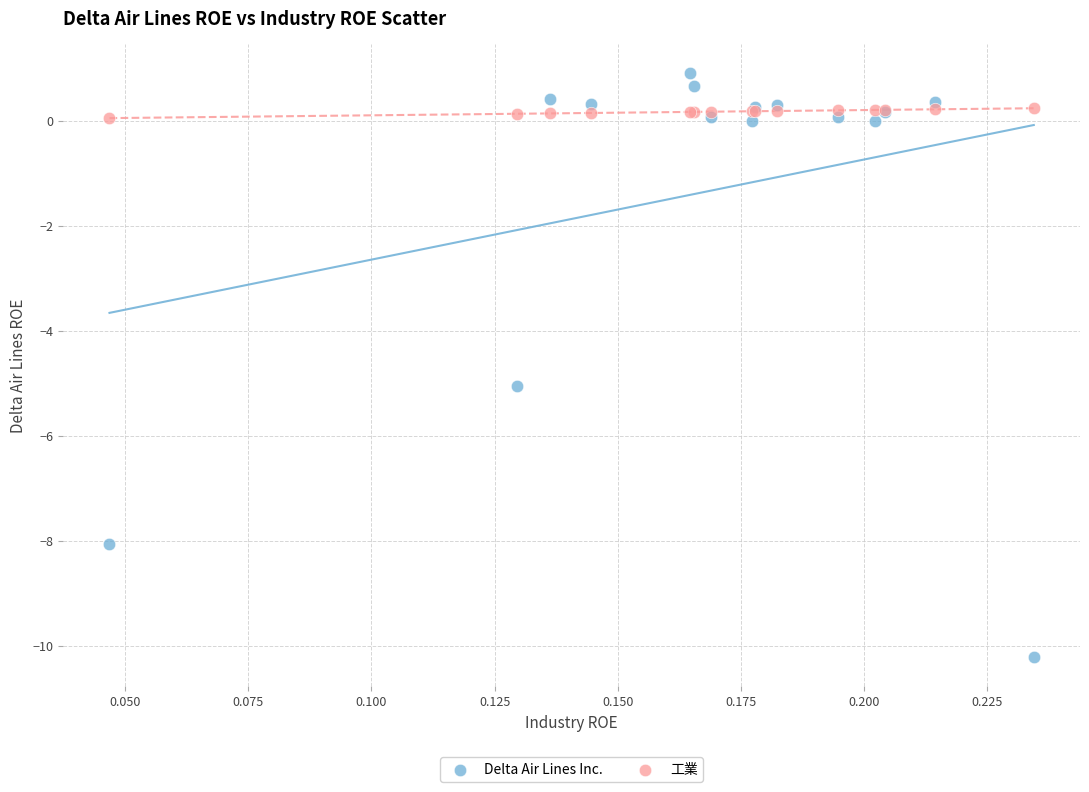

In the Delta Air Lines Inc. series, what Y value is closest to -4?

-5.0